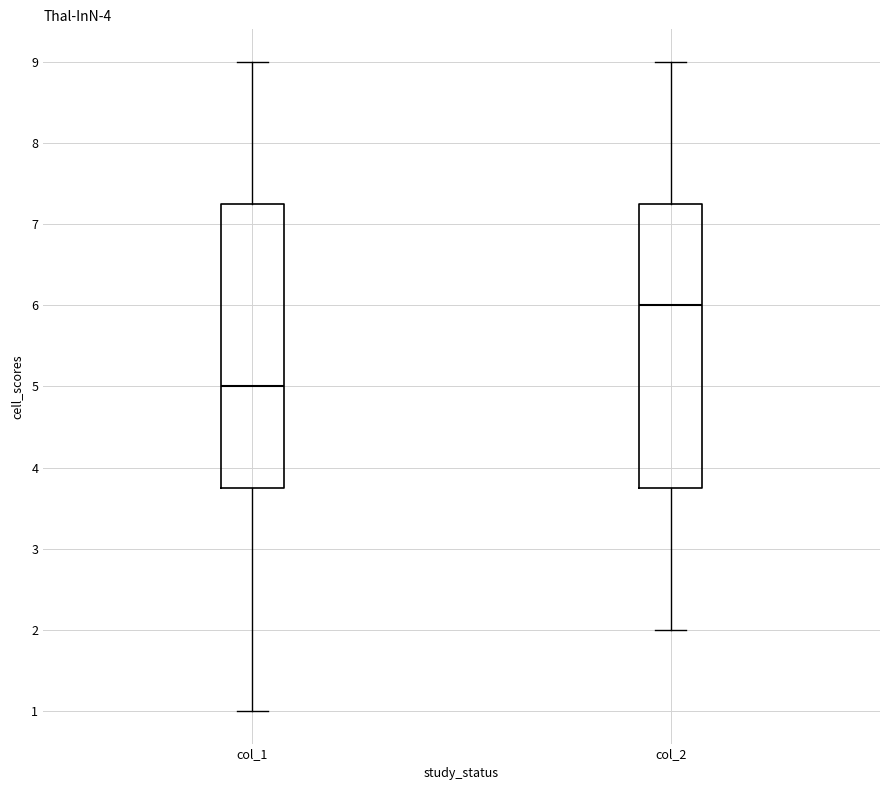

Where is the lower edge of the box for col_1 on the y-axis? The values are not printed on the chart, so give them approximately, as read against the axis.

3.8